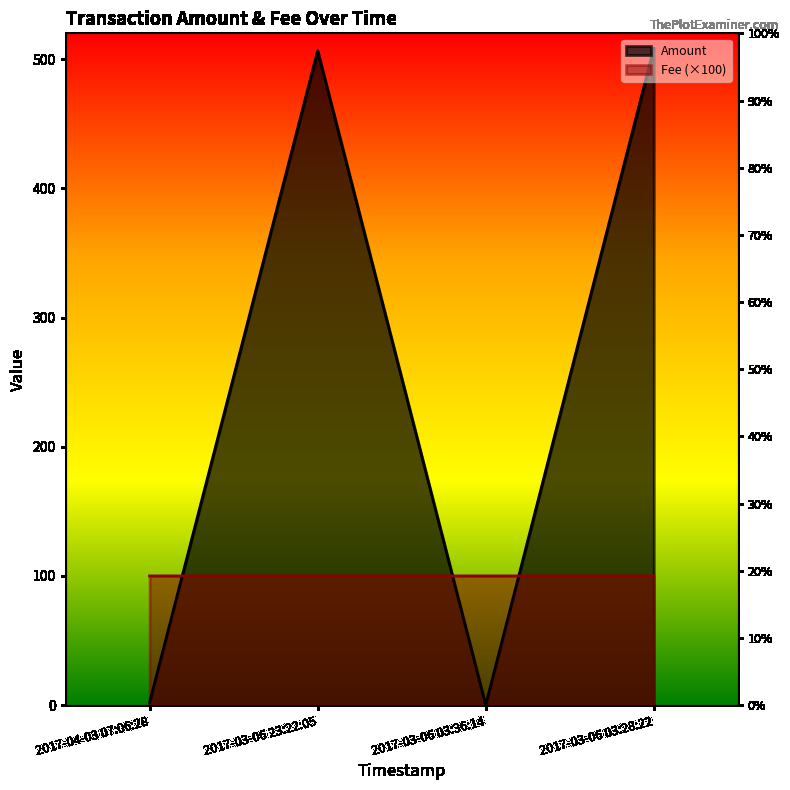

What position from the left is 2017-03-06 03:28:22?

4